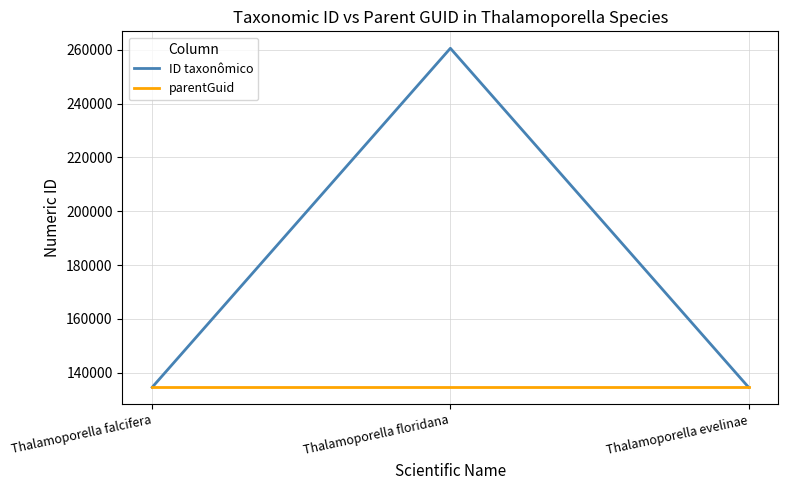

What is the spread (max minus min) of values at Thalamoporella evelinae?

3